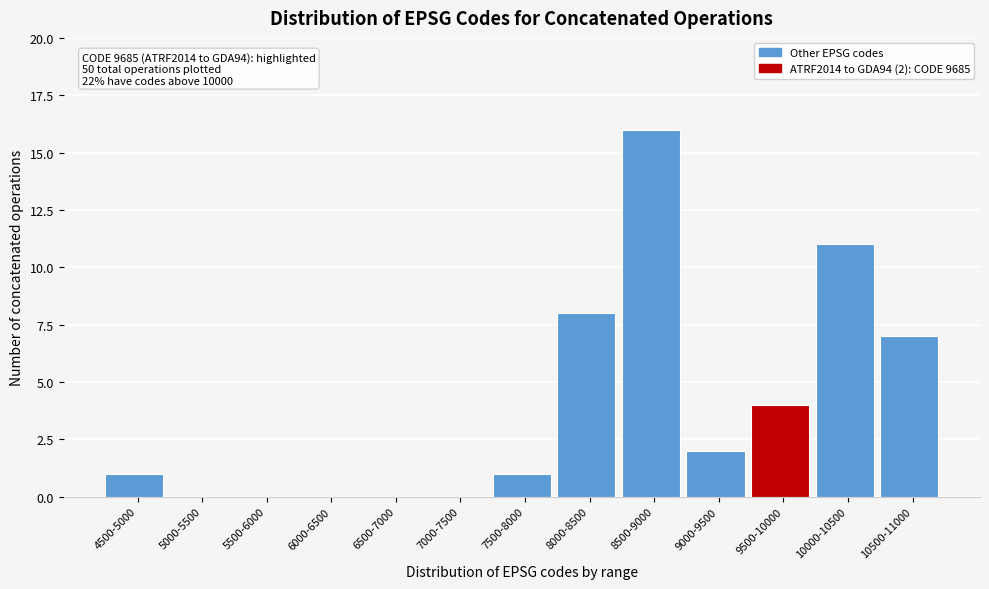

Reading left to right, list all the values displayed in this chart.

4500-5000=1	5000-5500=0	5500-6000=0	6000-6500=0	6500-7000=0	7000-7500=0	7500-8000=1	8000-8500=8	8500-9000=16	9000-9500=2	9500-10000=4	10000-10500=11	10500-11000=7